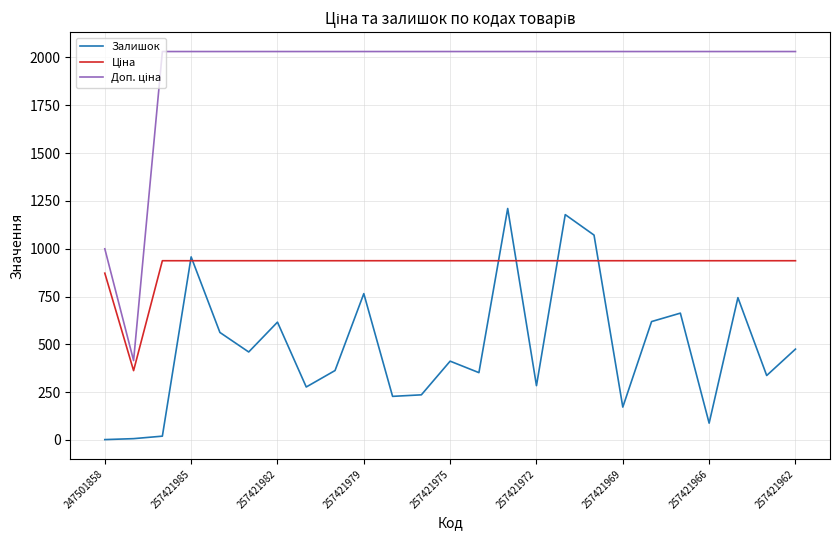

What is the maximum value for Залишок?

1210.0